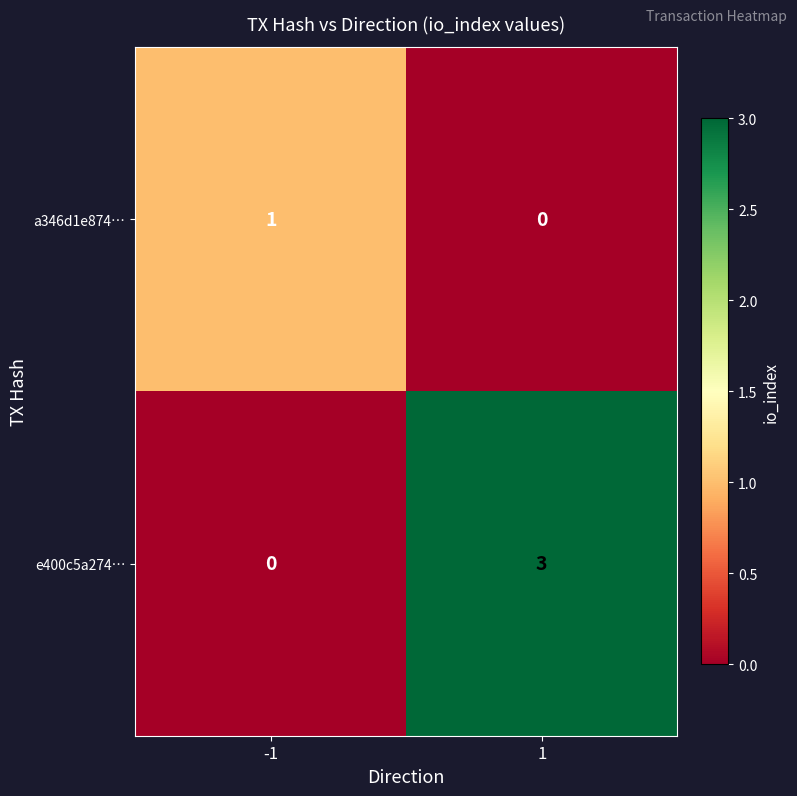

What is the total value across all series at 1?

3